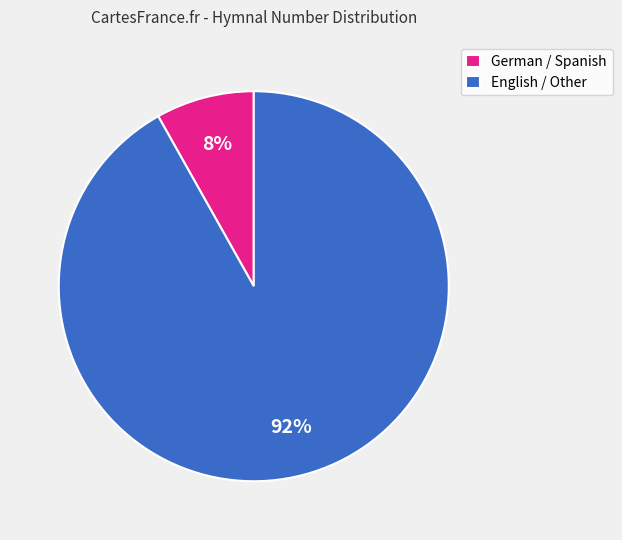

To the nearest percent, what is the average slice percentage?

50%